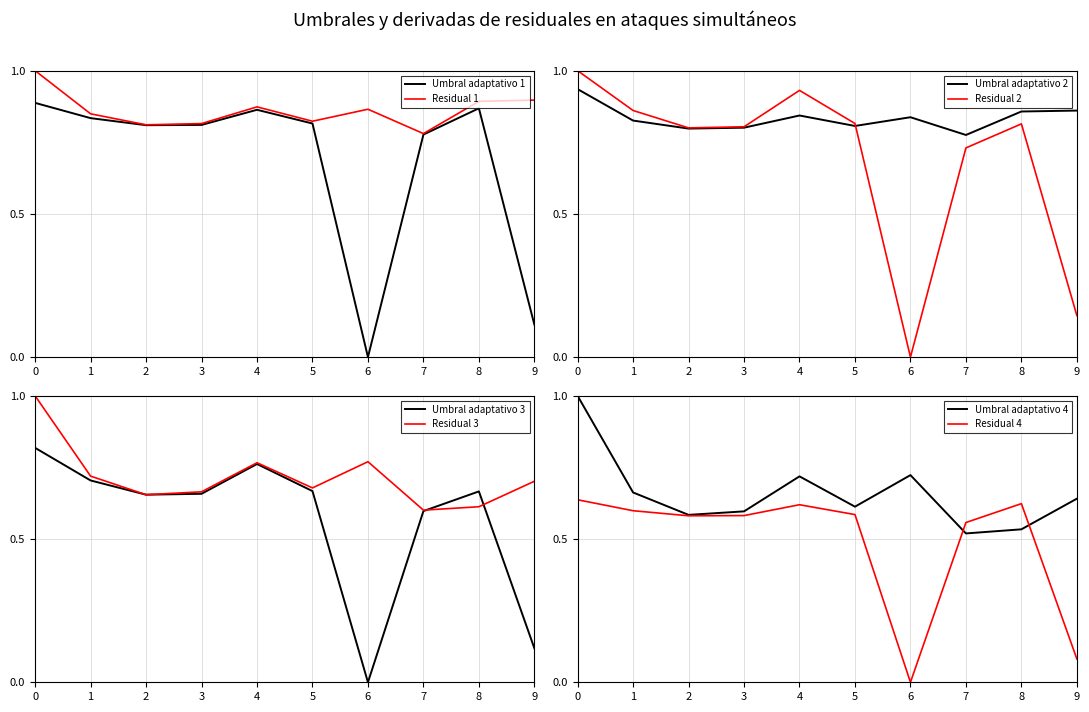

True or false: Residual 1 has a value of 1.0 at 0.

True